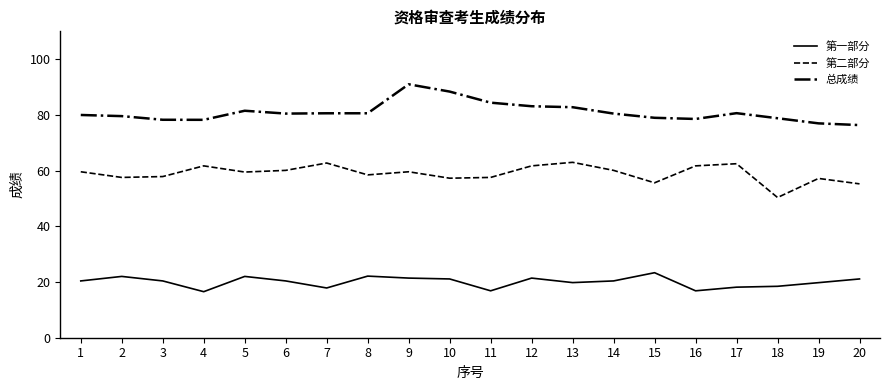

At which label does 总成绩 reach its peak?

9